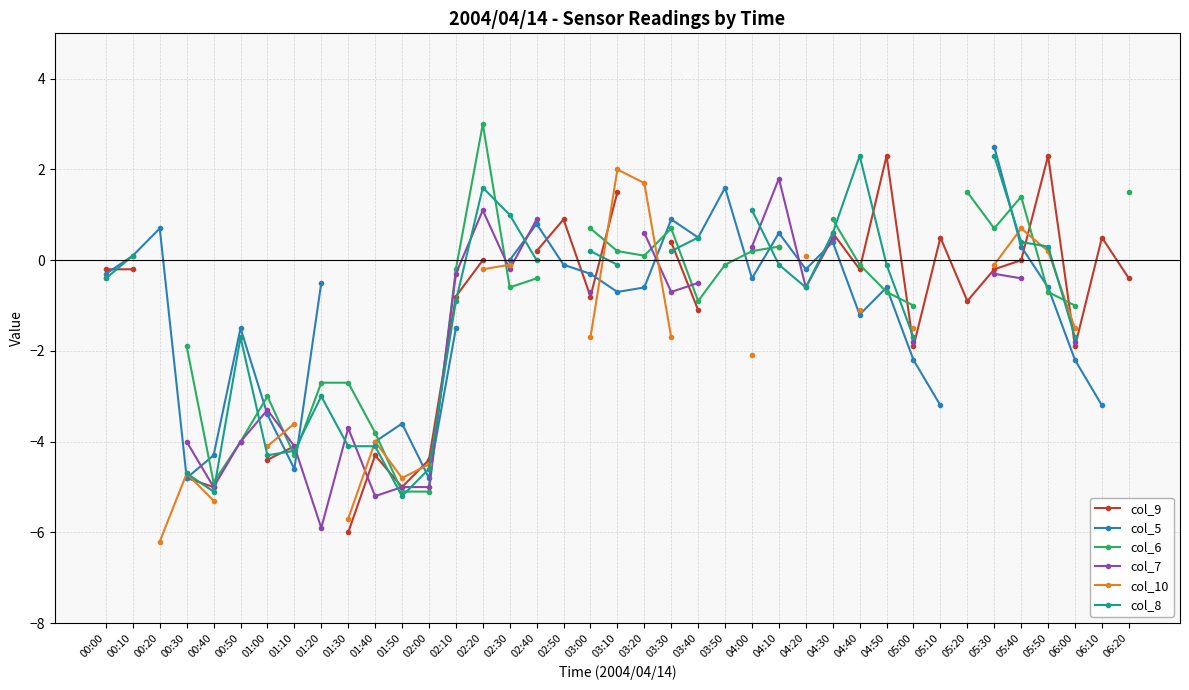

How many values in the col_9 series exceed 0?

10